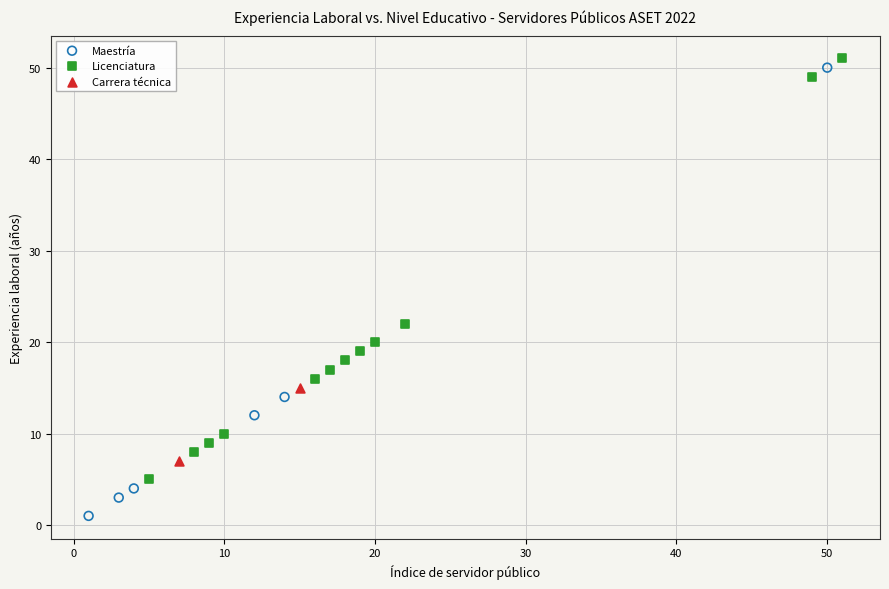

Which series contains the highest Y value?

Licenciatura